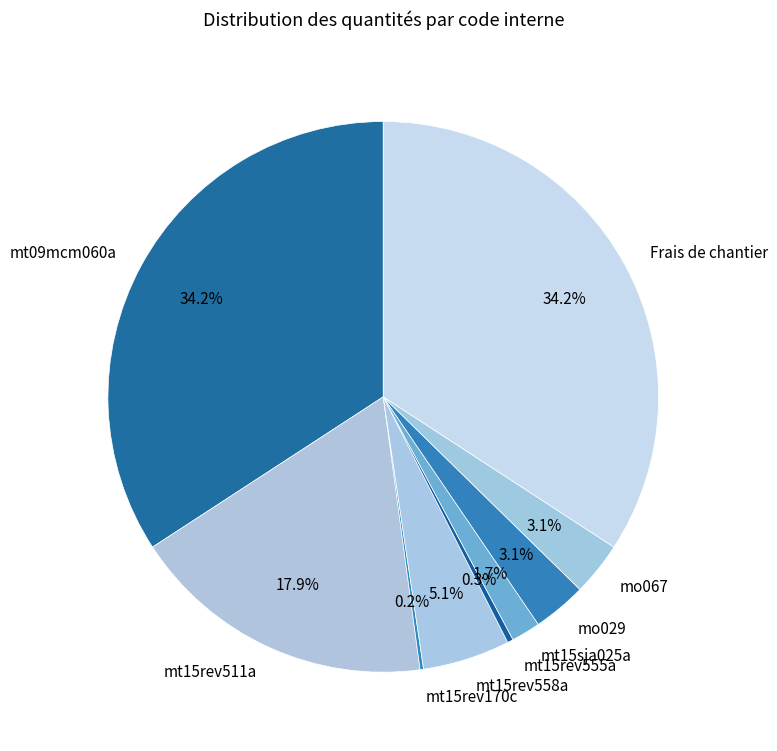

What percentage is the mt15sja025a slice, to the nearest percent?

2%